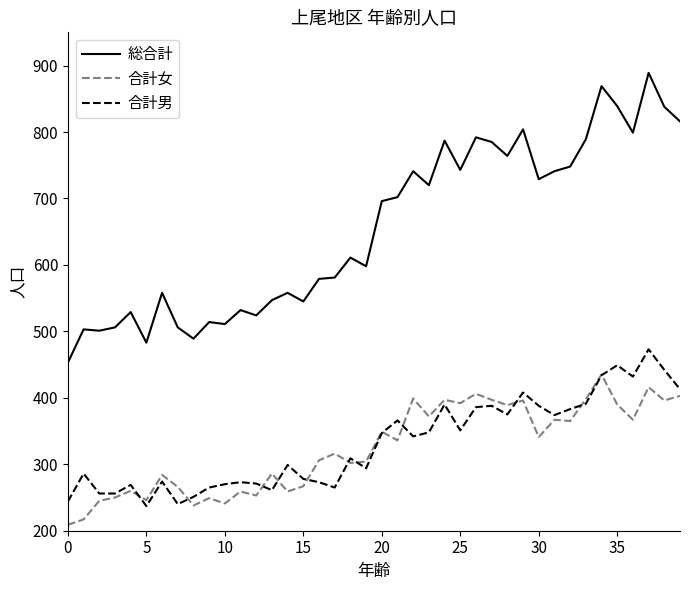

Which series has the largest total across all categories?

総合計